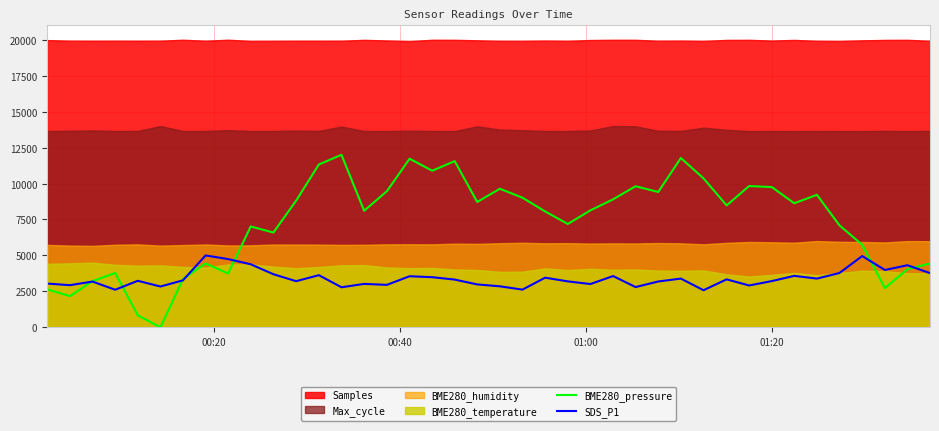

How many categories are shown in the chart?

40